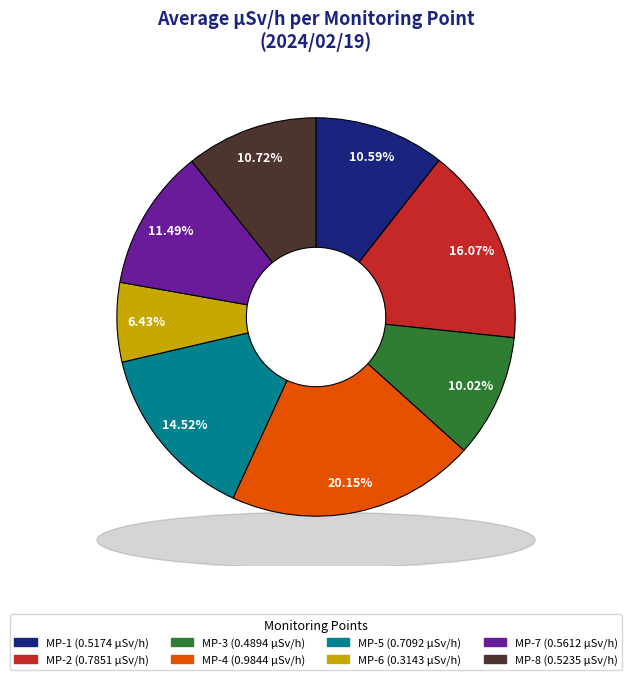

Is it true that MP-5 is 15% of the pie?

True